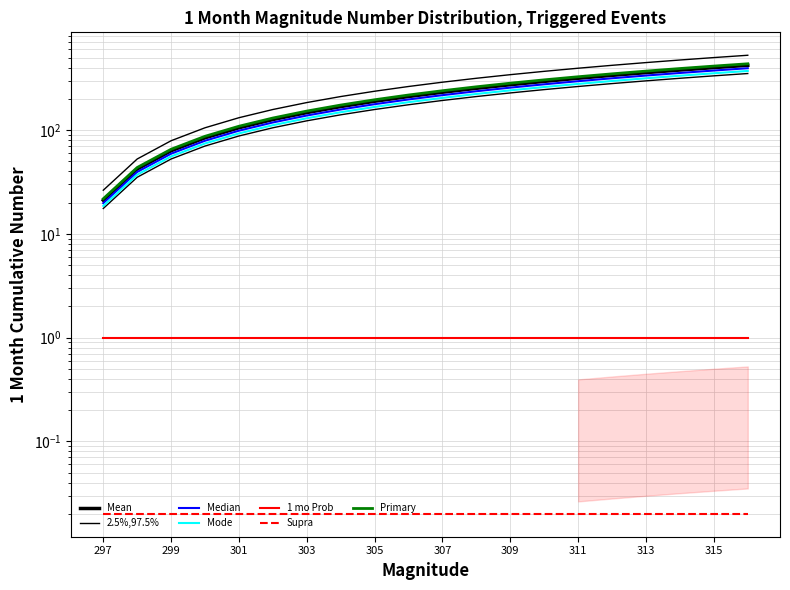

The value of category_1_x_zuojia.id at 306 is 317.4. True or false?

False